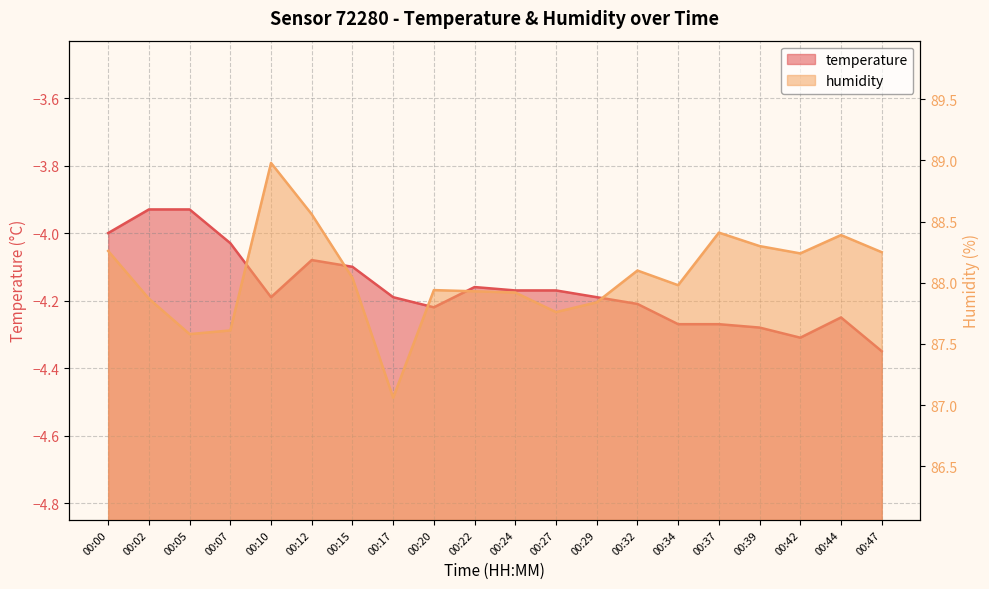

What is the difference between the highest and lowest values at 00:24?

92.1